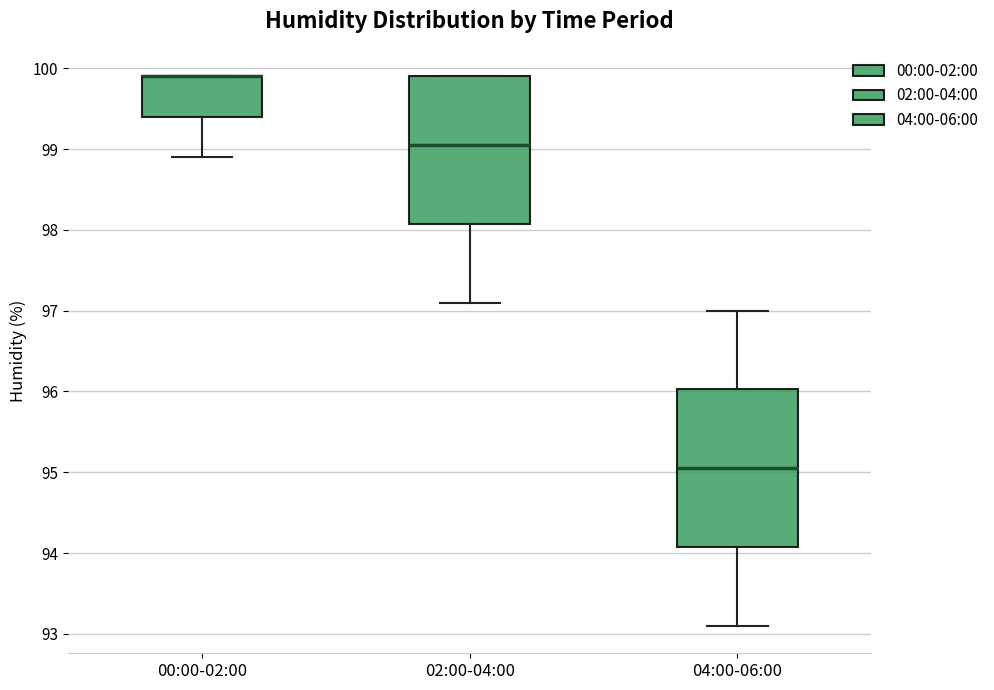

Reading left to right, transcribe this box plot: for each box, give where its median line is, the range the box spans, and where its two whiskers end, as read against the y-axis. The values are not printed on the chart, so give them approximately, as read against the axis.

00:00-02:00: median 99.9 (drawn on the box's upper edge), box 99.4 to 99.9, whiskers 98.9 to 99.9
02:00-04:00: median 99.1, box 98.1 to 99.9, whiskers 97.1 to 99.9
04:00-06:00: median 95.1, box 94.1 to 96.0, whiskers 93.1 to 97.0